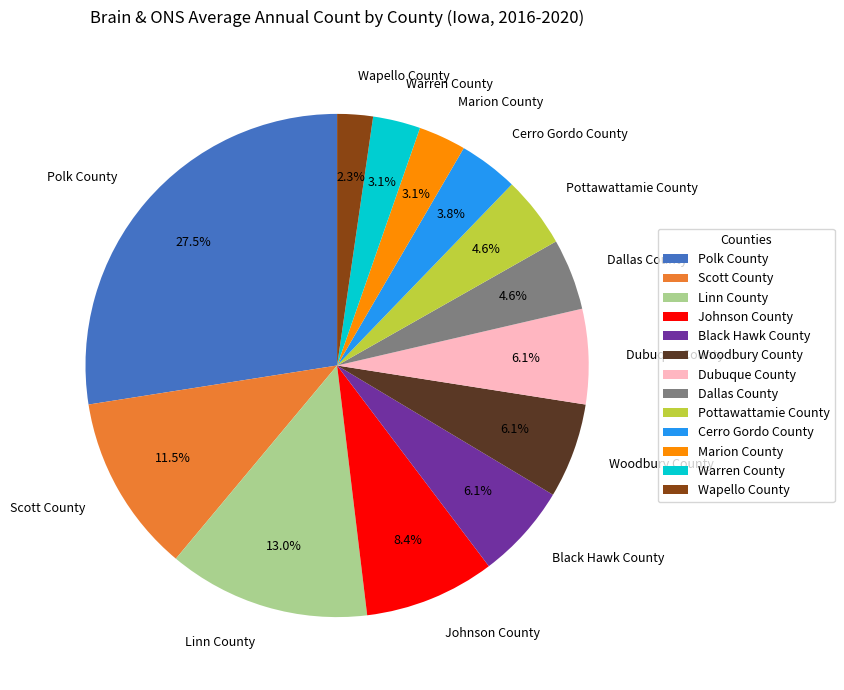

Which category has the smallest portion of the pie?

Wapello County